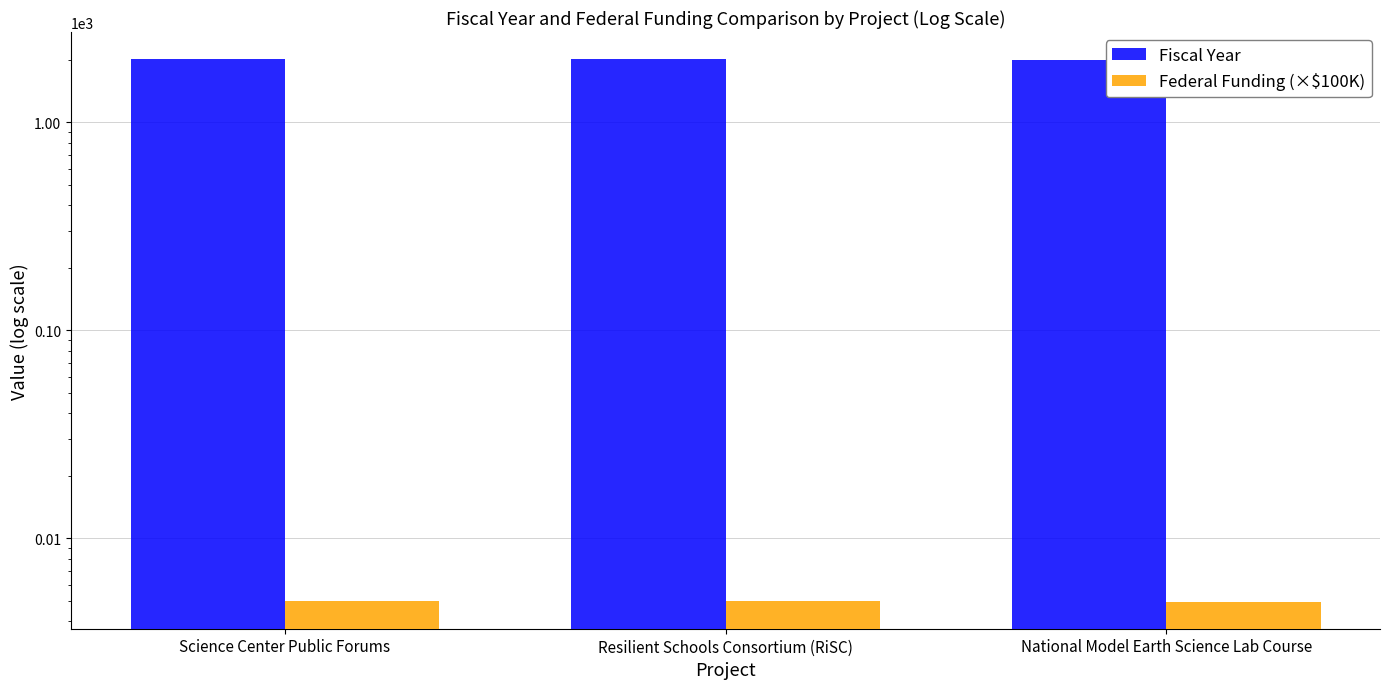

Which series has the largest total across all categories?

Fiscal Year